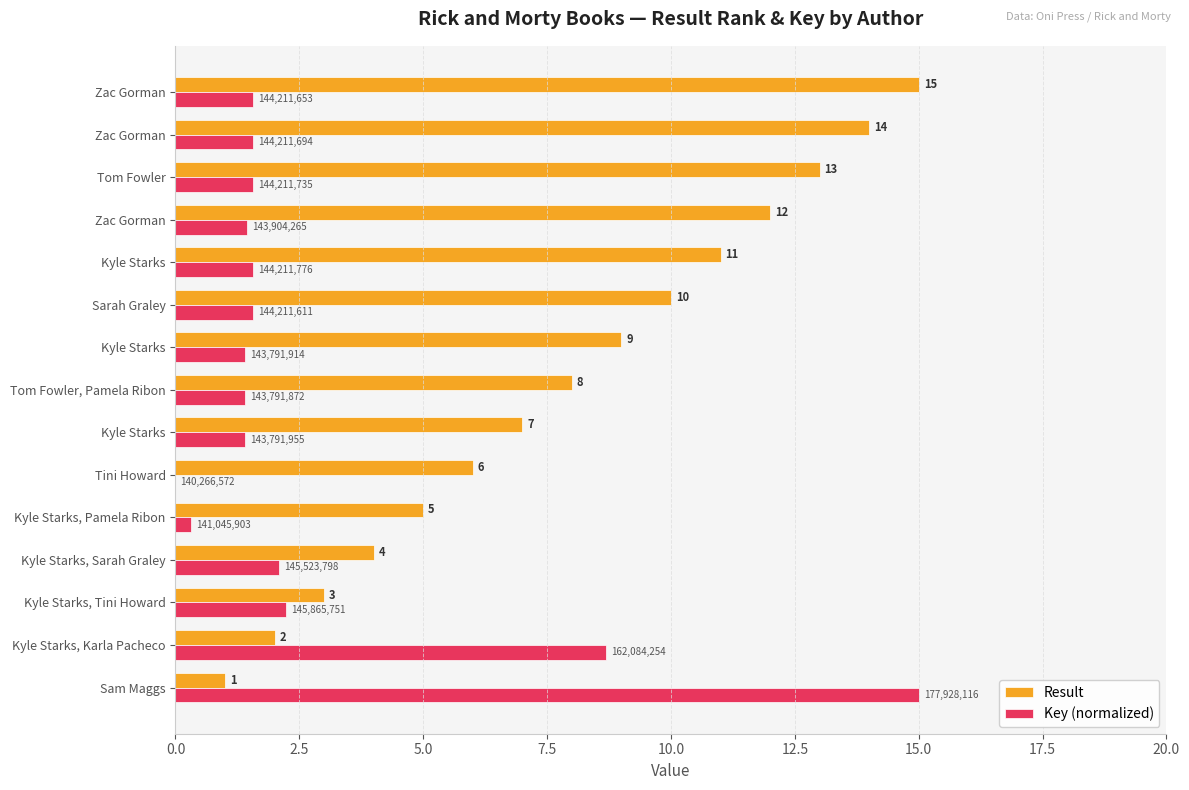

How many series are shown in this chart?

2